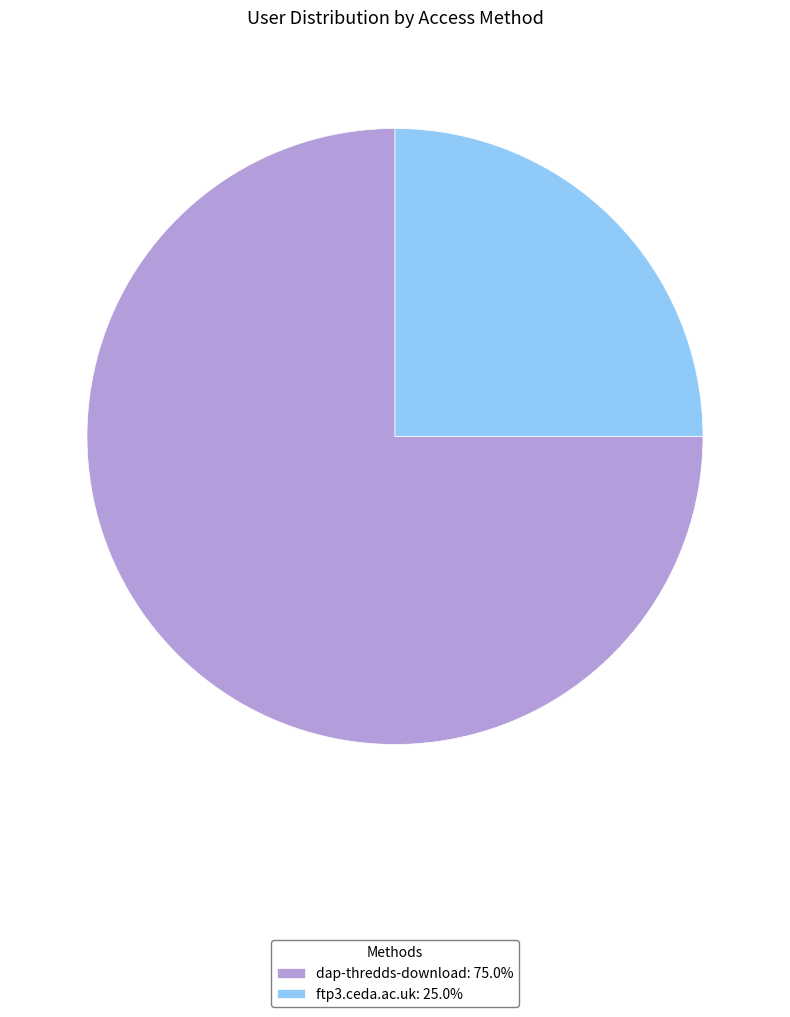

True or false: dap-thredds-download accounts for 87% of the total.

False